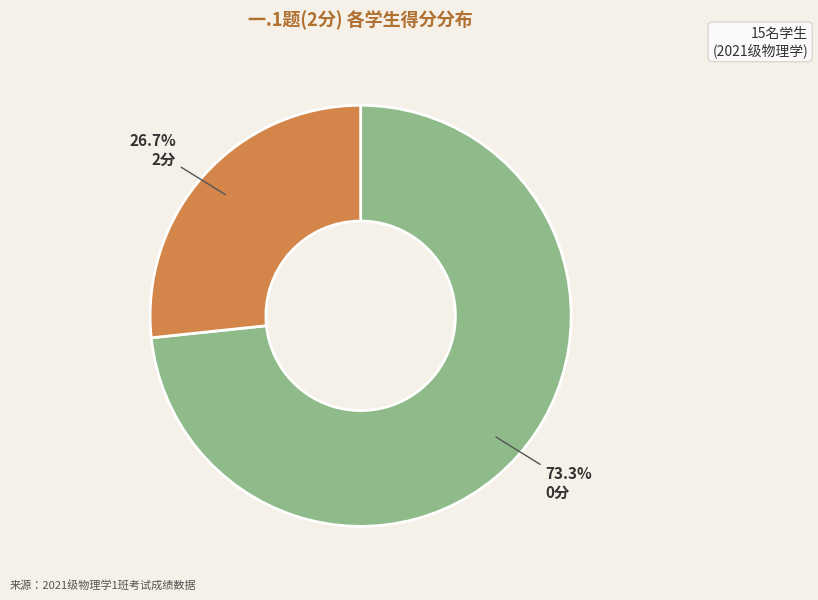

Is there a majority slice in this chart?

Yes